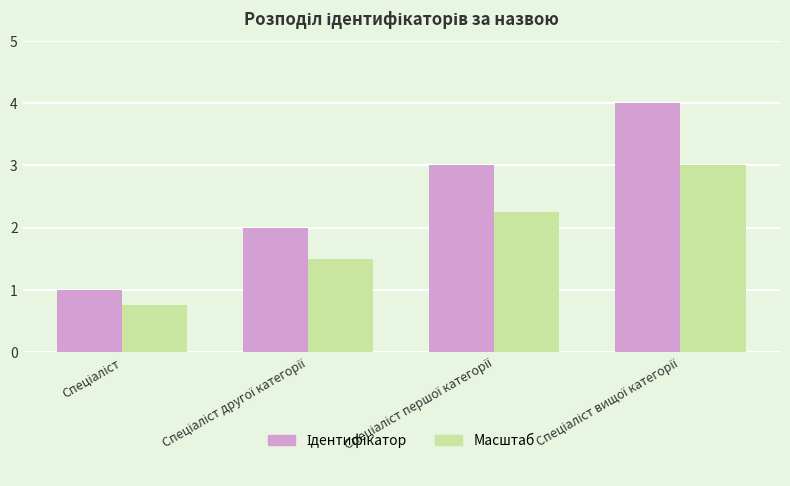

What is the average value of the Масштаб series?

1.9